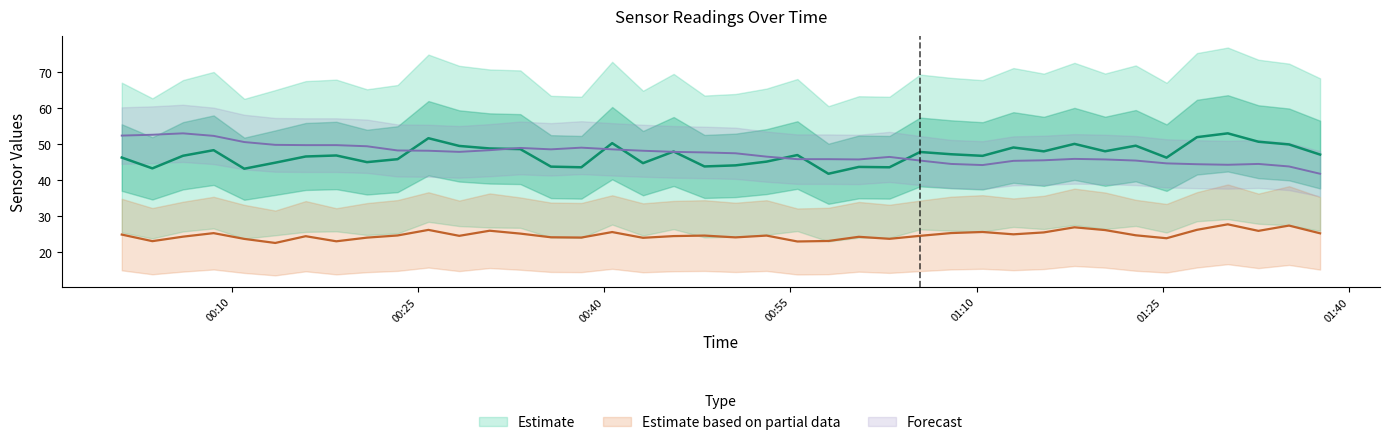

The SDS_P1 series shows 46.5 at 2021/01/10 00:15:58. True or false?

True